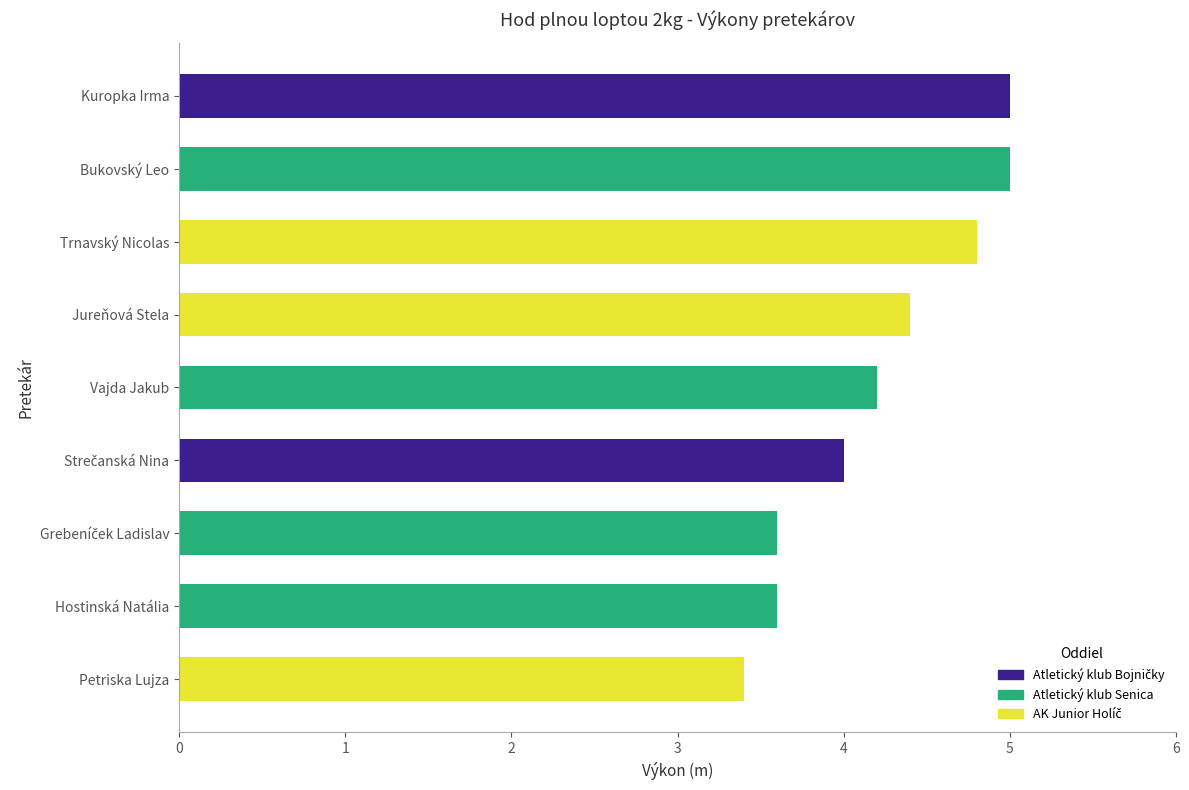

Does the chart contain any negative values?

No